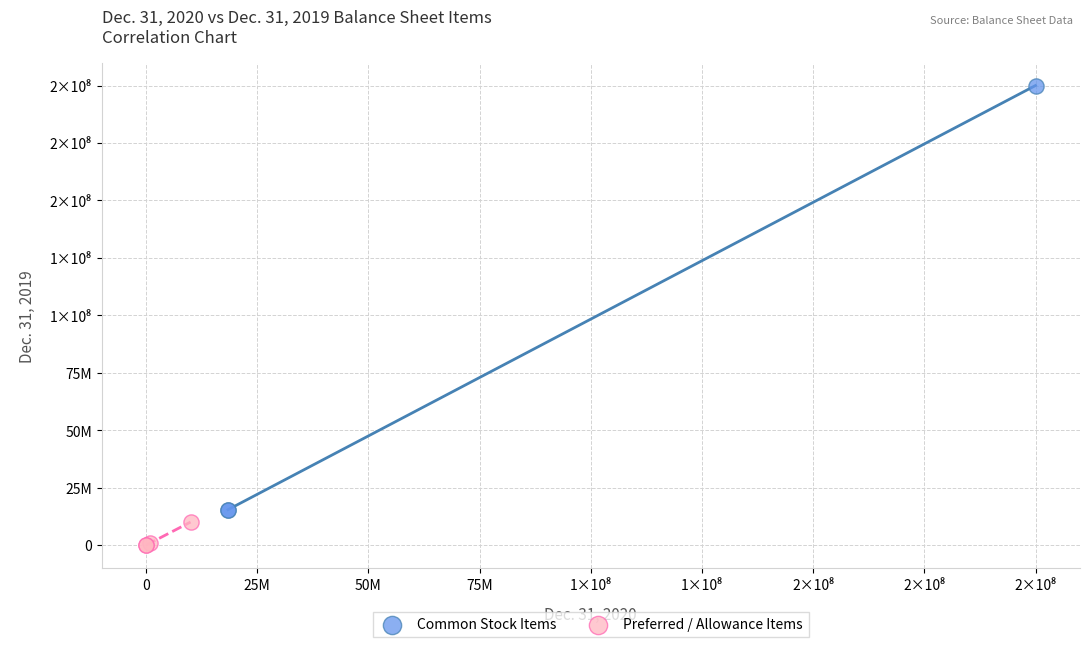

Which series contains the lowest Y value?

Preferred / Allowance Items